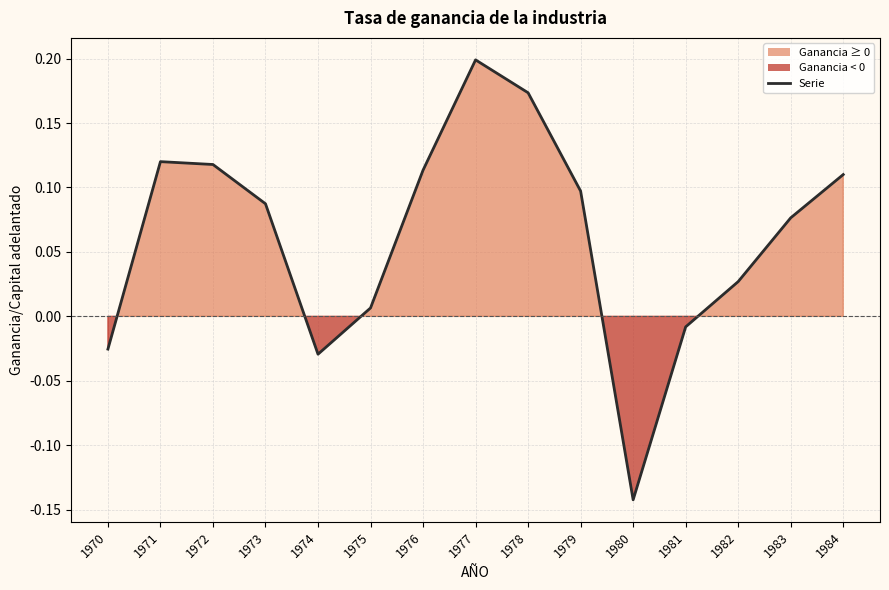

The chart shows a value of 0.0 at 1975. True or false?

True